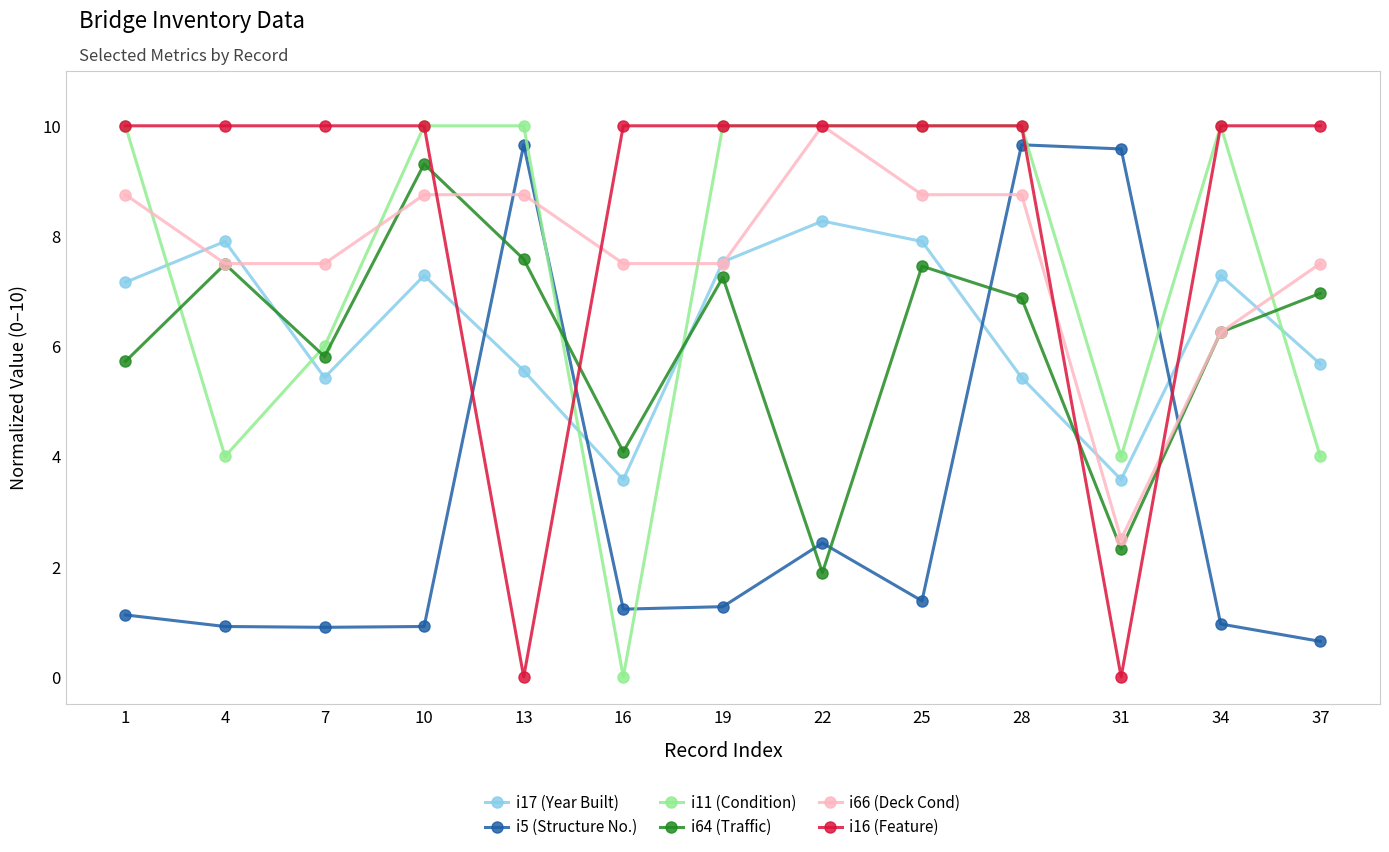

Read the i16 (Feature) value at 37.

10.0